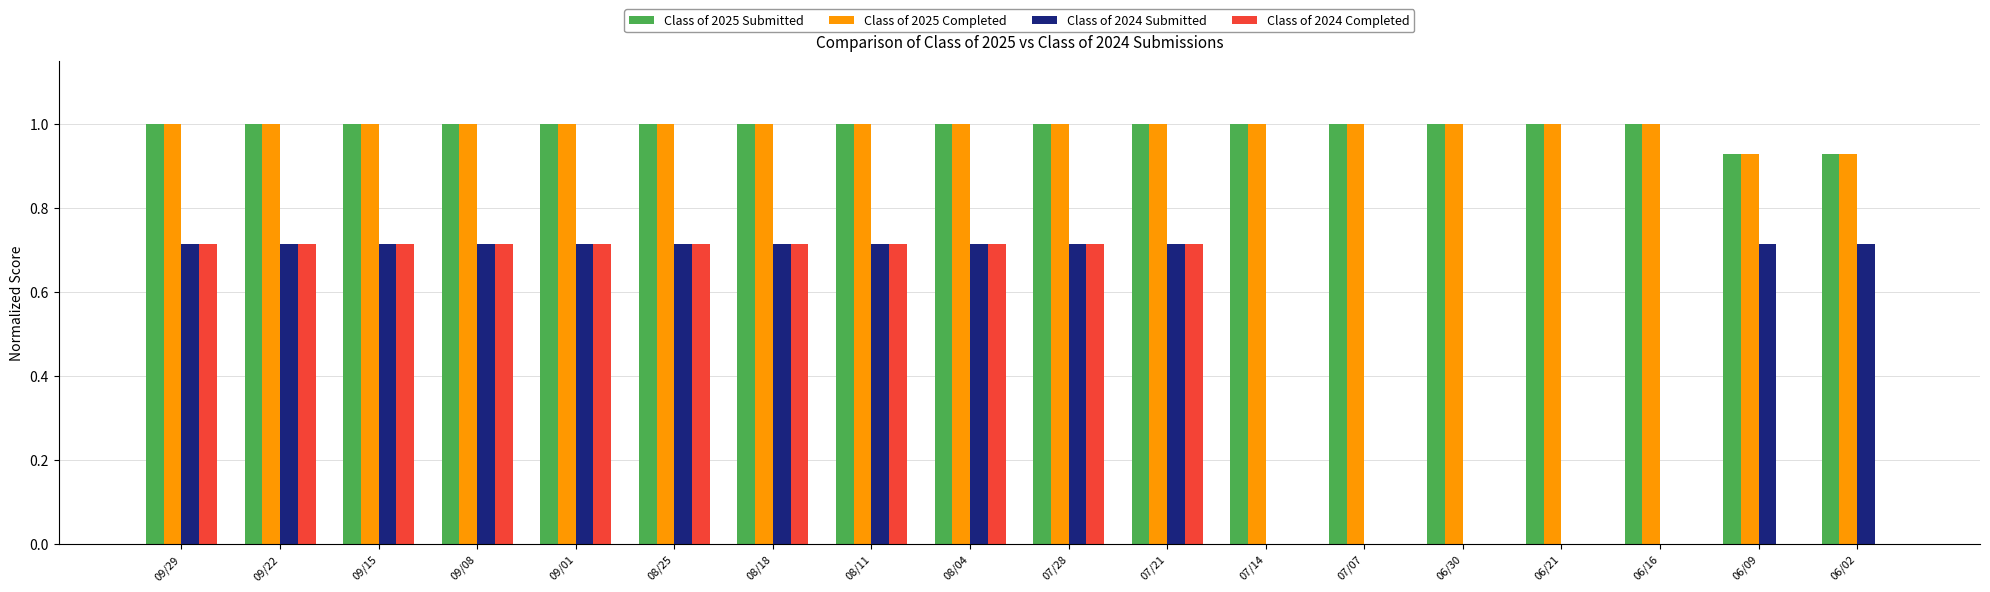

Is it true that Class of 2025 Submitted equals 1.8 at 06/21?

False